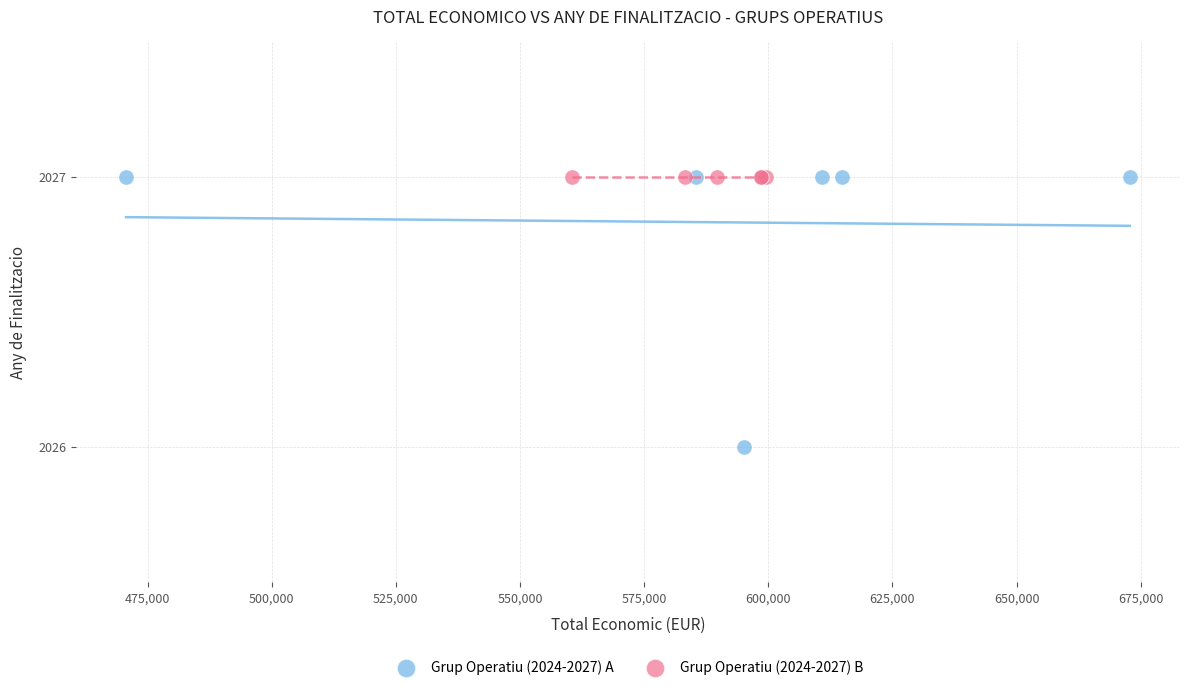

Which series reaches the minimum Y coordinate?

Grup Operatiu (2024-2027) A